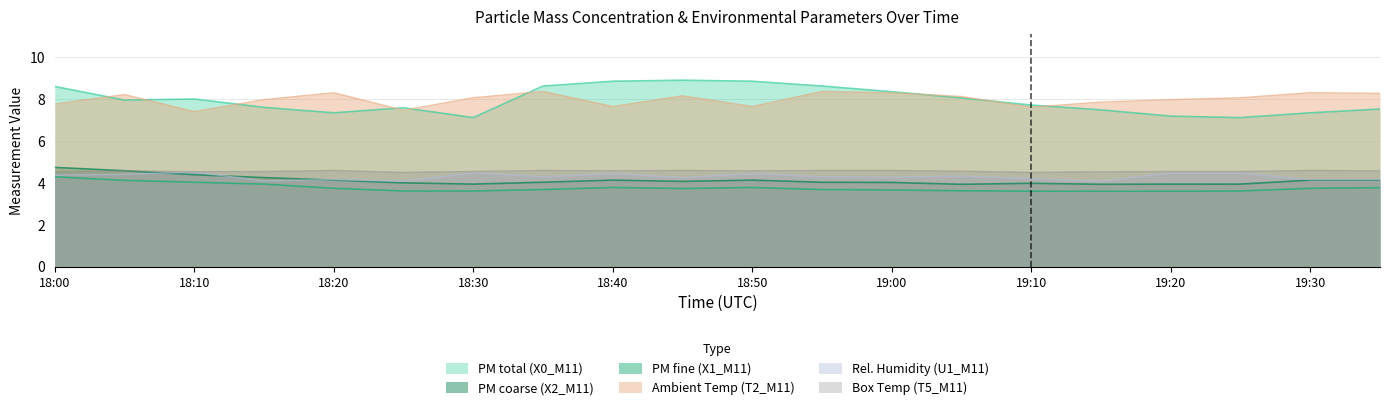

At 18:15, list the series in order from smallest to largest.

X1_M11, U1_M11, X2_M11, T5_M11, X0_M11, T2_M11